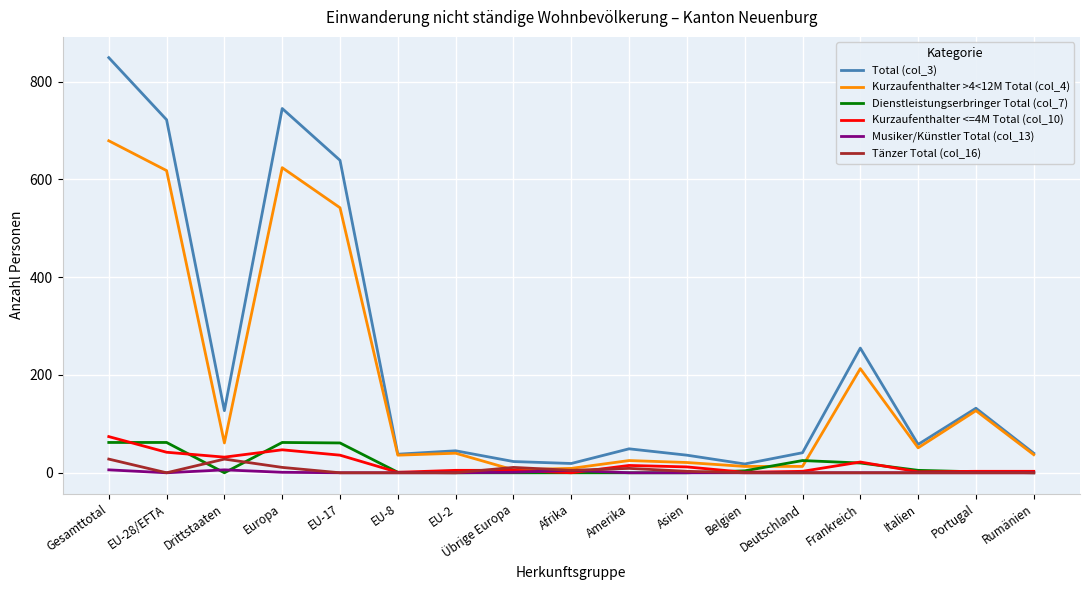

Which series has the largest total across all categories?

Total (col_3)